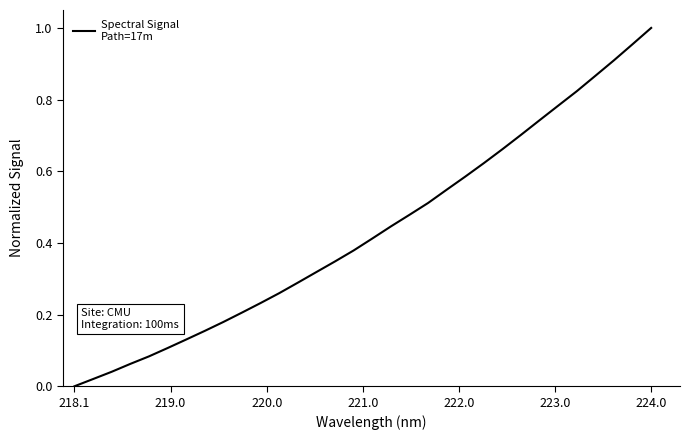

How many values exceed 0?

31